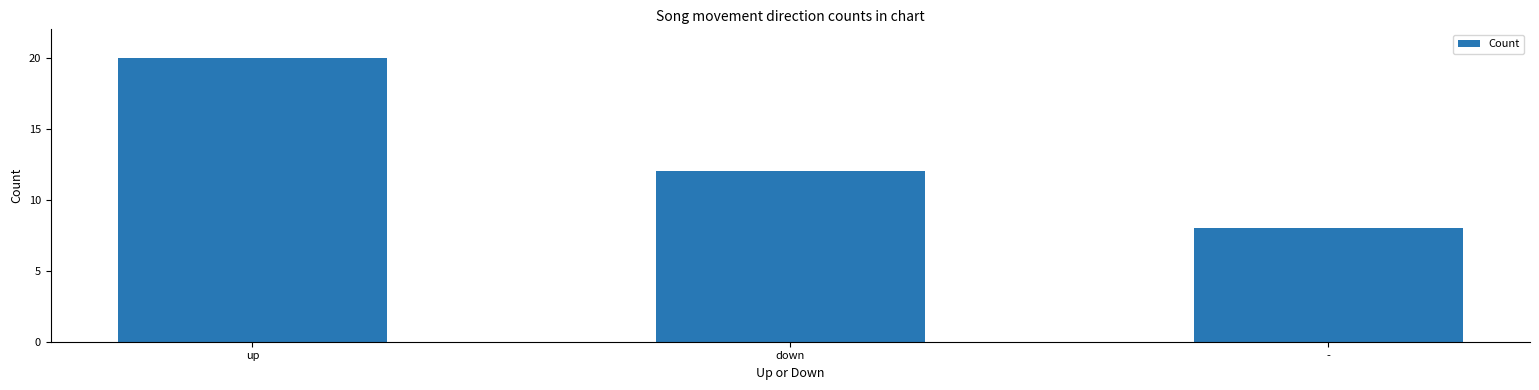

Reading left to right, transcribe all the data shown in this chart.

up=20	down=12	-=8